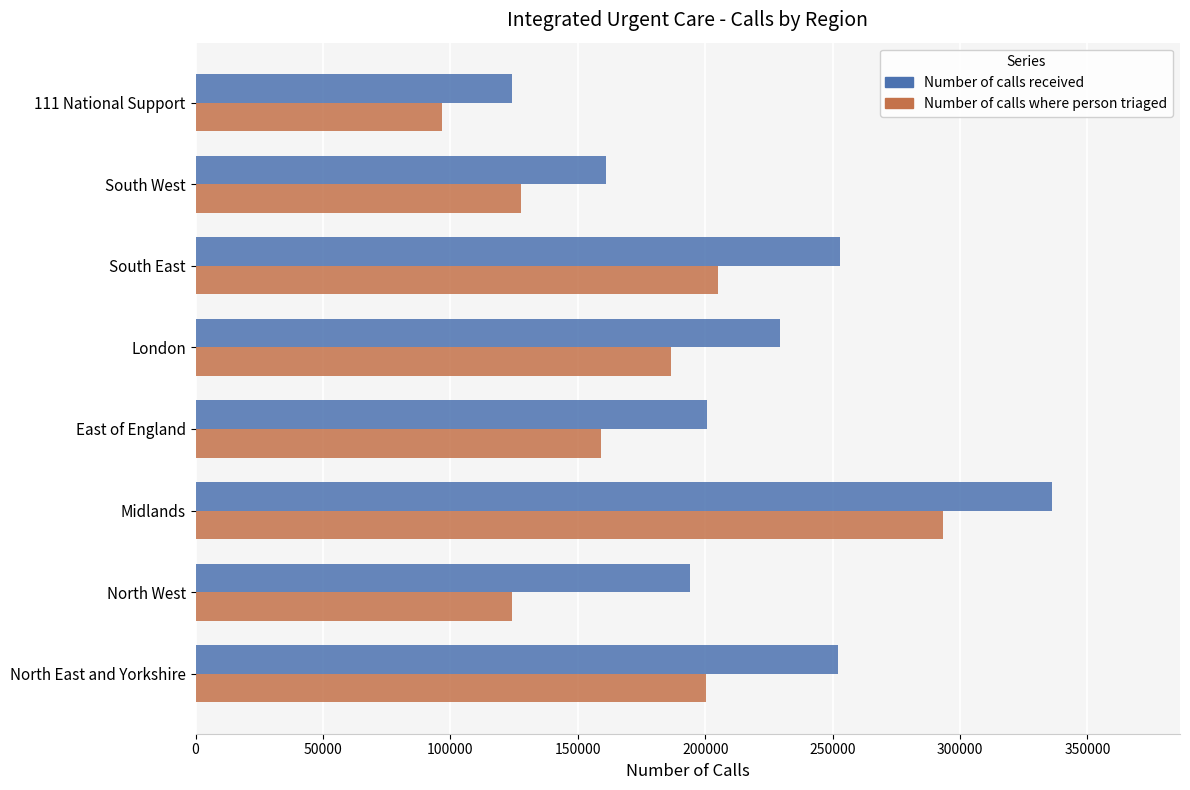

Which series has the widest spread of values?

Number of calls received